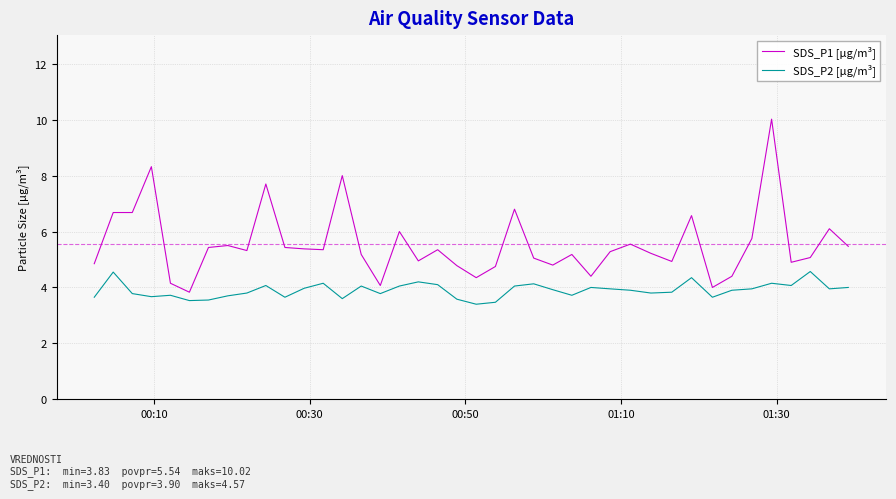

Which series has the largest total across all categories?

SDS_P1 [µg/m³]